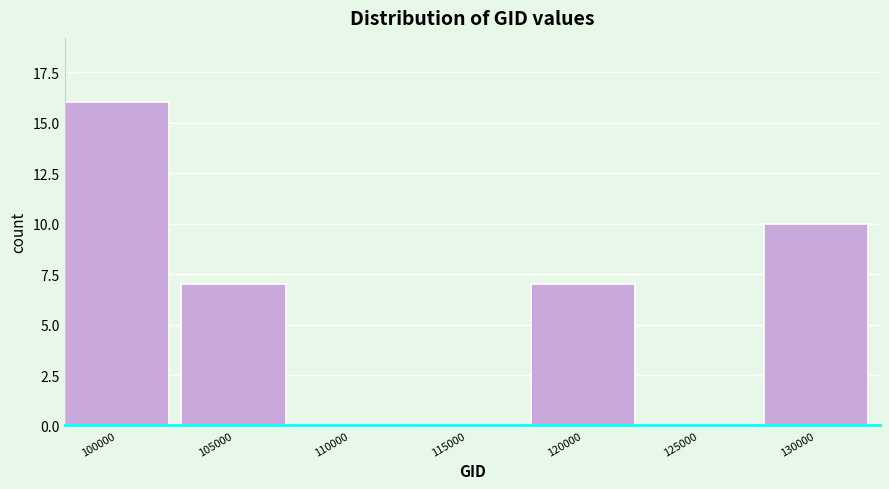

Reading left to right, extract all data points from this chart.

100000=16	105000=7	110000=0	115000=0	120000=7	125000=0	130000=10